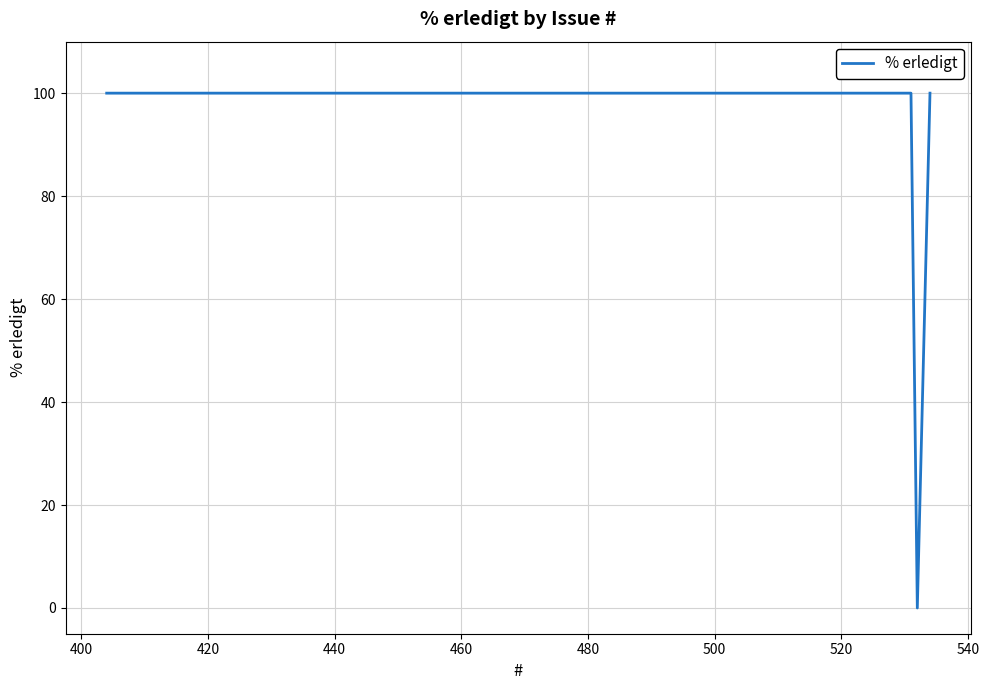

What is the greatest value displayed?

100